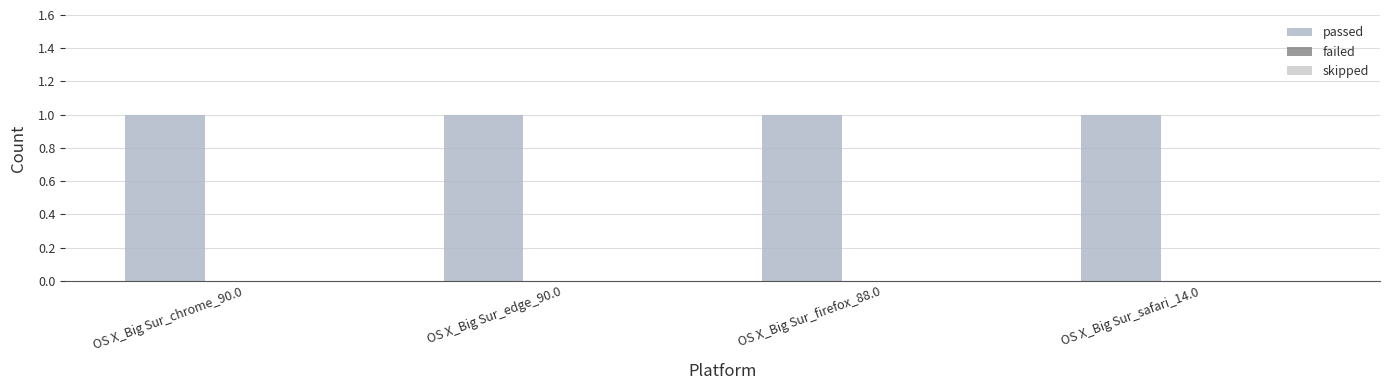

Is the value of failed at OS X_Big Sur_safari_14.0 greater than the value of passed at OS X_Big Sur_chrome_90.0?

No